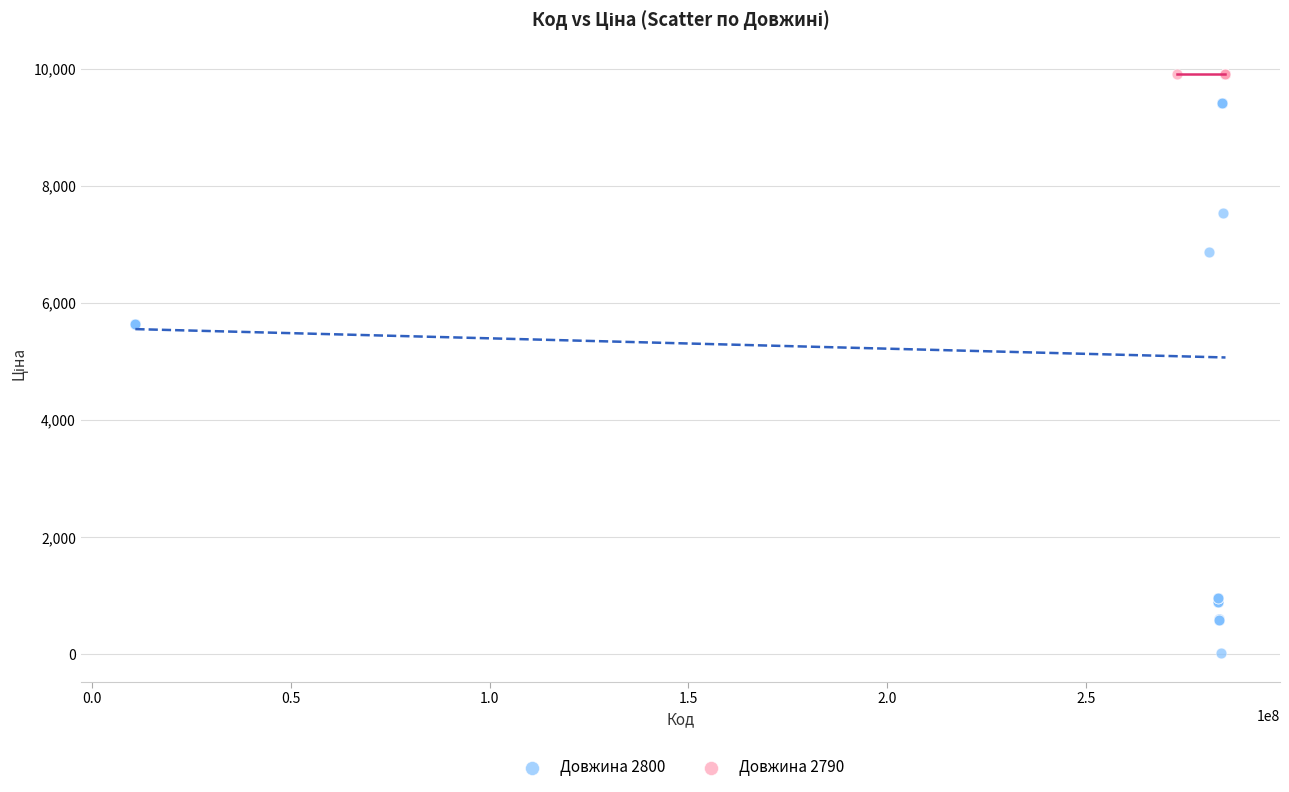

Which series reaches the minimum Y coordinate?

Довжина 2800